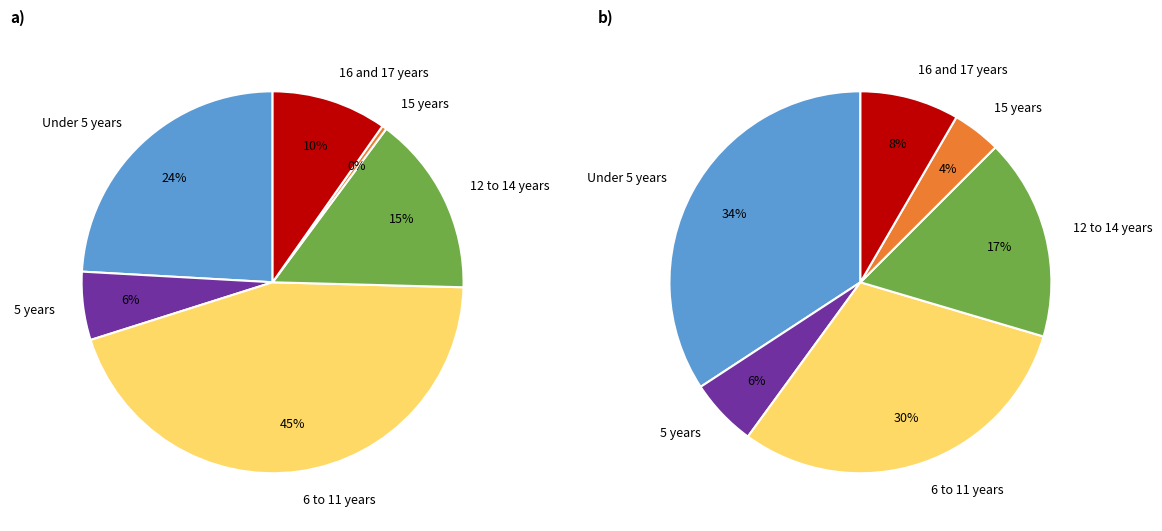

Approximately how many times larger is the value at 5 years compared to 15 years?

14.8